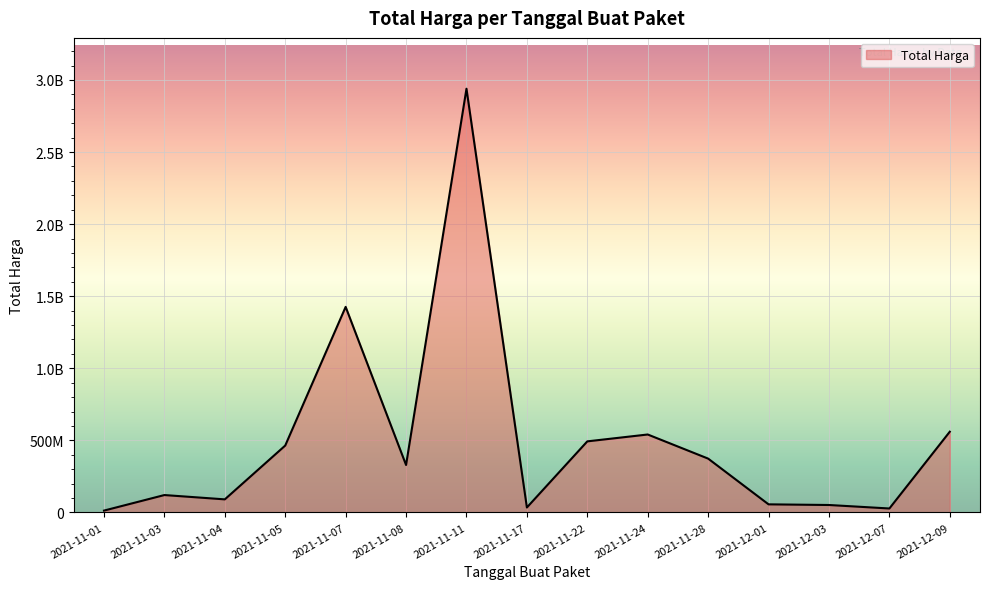

Is it true that the value at 2021-11-08 is 4801017?

False